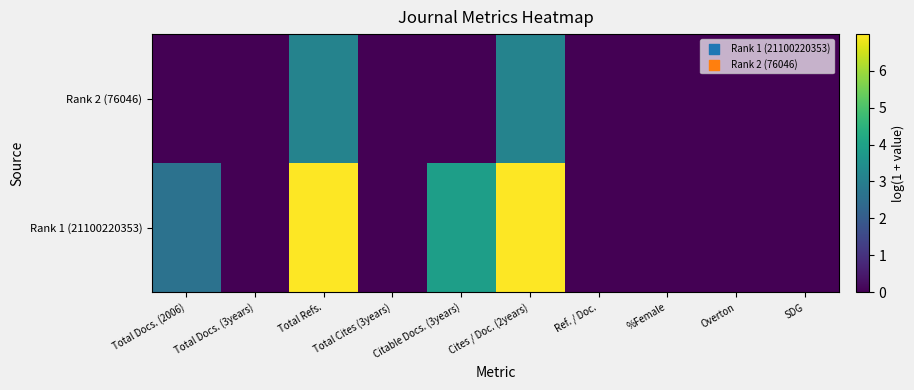

Reading left to right, list all the values displayed in this chart.

Rank 1 (21100220353): Total Docs. (2006)=2.6	Total Docs. (3years)=0.0	Total Refs.=7.0	Total Cites (3years)=0.0	Citable Docs. (3years)=3.9	Cites / Doc. (2years)=7.0	Ref. / Doc.=0.0	%Female=0.0	Overton=0.0	SDG=0.0
Rank 2 (76046): Total Docs. (2006)=0.0	Total Docs. (3years)=0.0	Total Refs.=3.1	Total Cites (3years)=0.0	Citable Docs. (3years)=0.0	Cites / Doc. (2years)=3.1	Ref. / Doc.=0.0	%Female=0.0	Overton=0.0	SDG=0.0